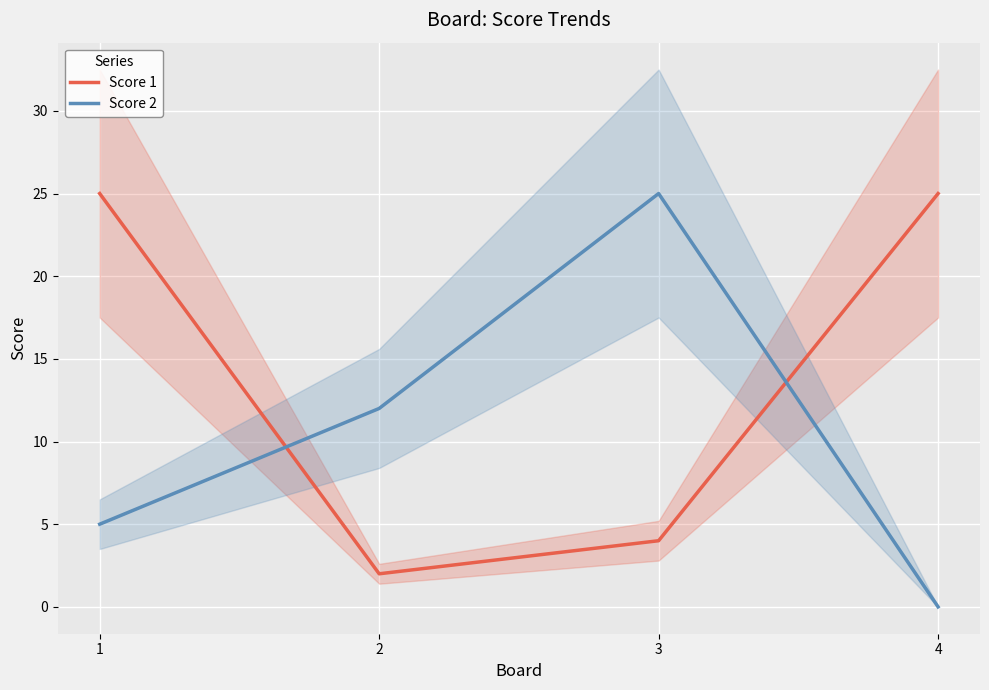

How many times do Score 1 and Score 2 cross each other?

2